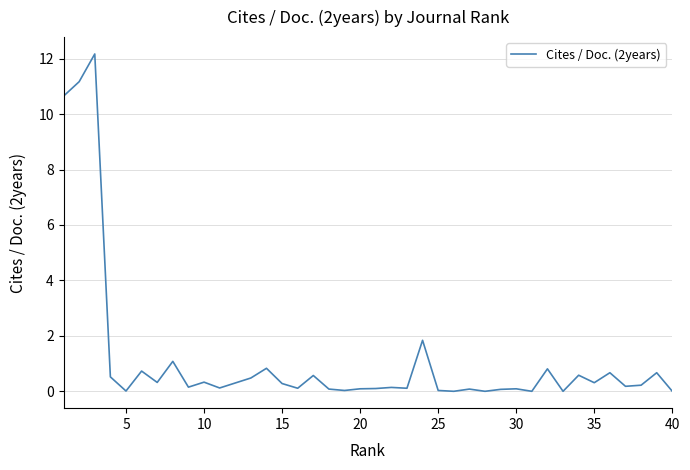

True or false: there are more than 2 points higher than both neighbors.

True